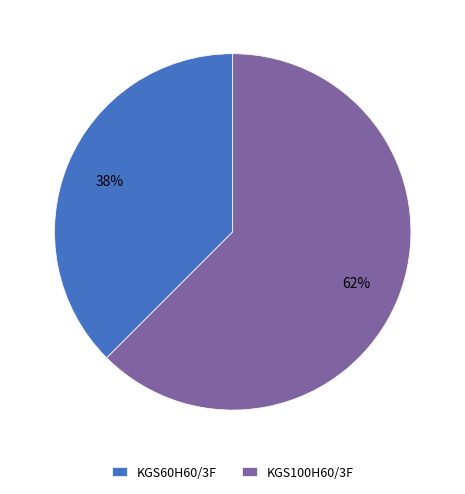

The KGS60H60/3F slice represents 38% of the pie. True or false?

True